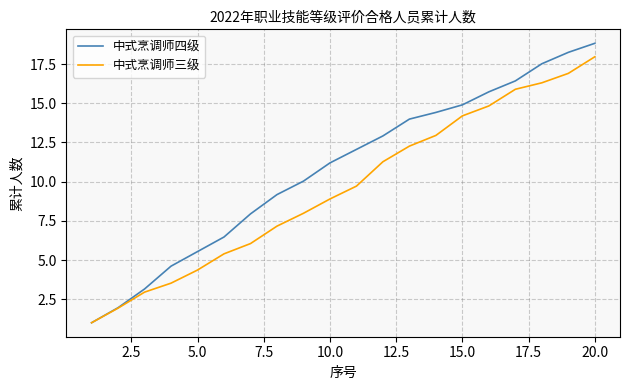

What is the maximum value for 中式烹调师三级?

18.0